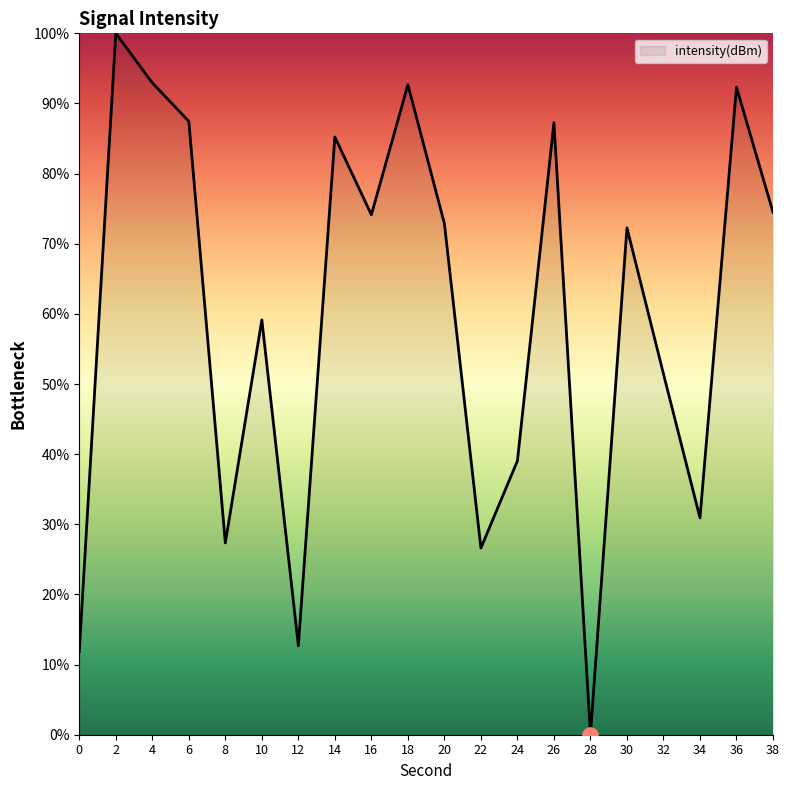

What is the change in value from 0 to 36?

+80.5